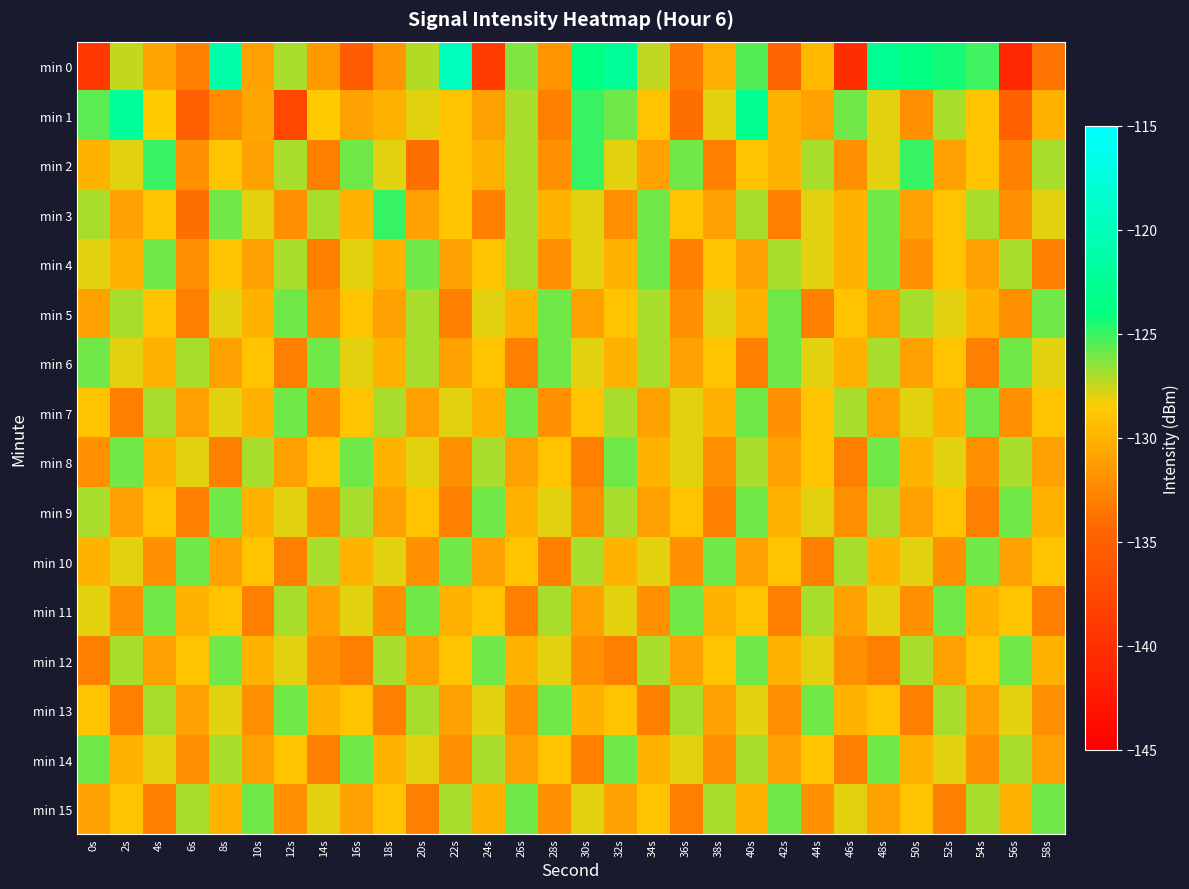

Which has a higher value, 18s or 52s?

52s